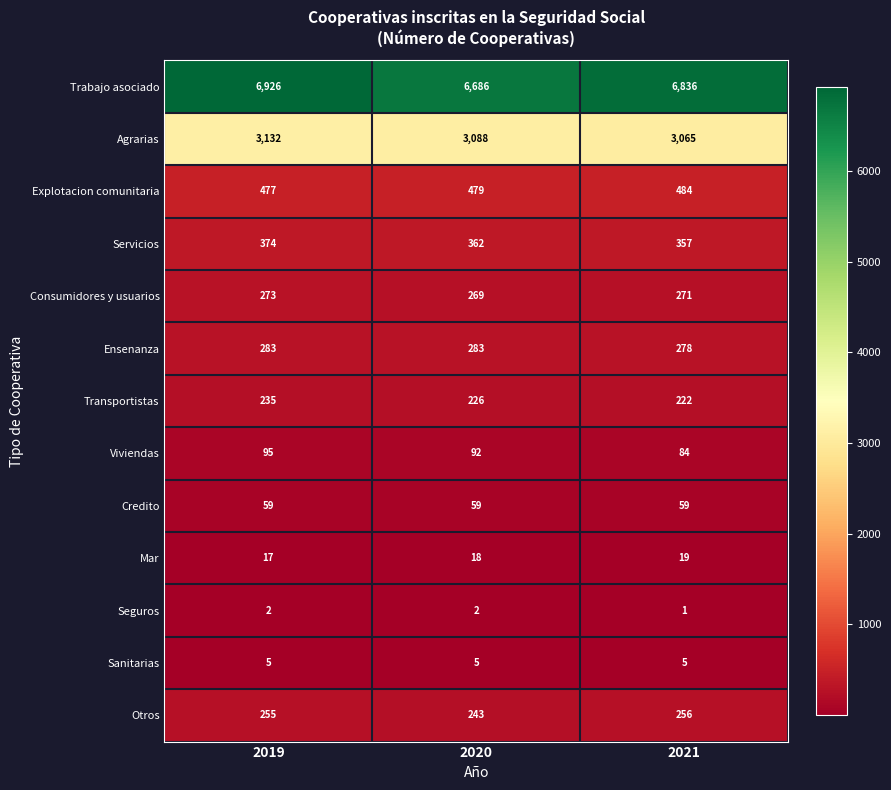

At which category is the sum across all series the highest?

2019